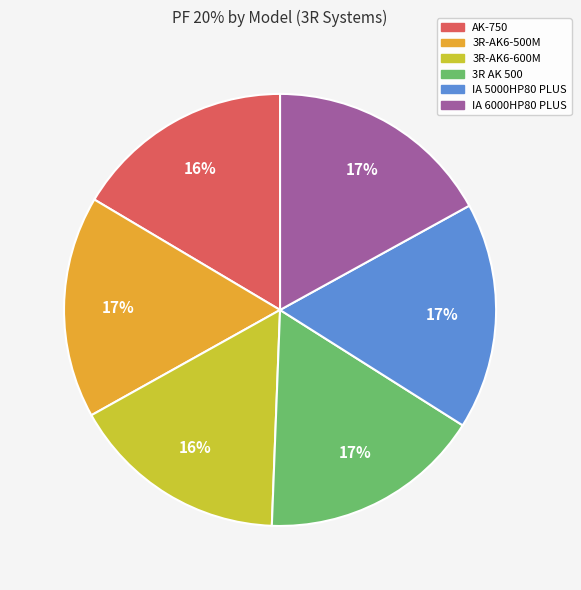

What percentage is the 3R AK 500 slice, to the nearest percent?

17%